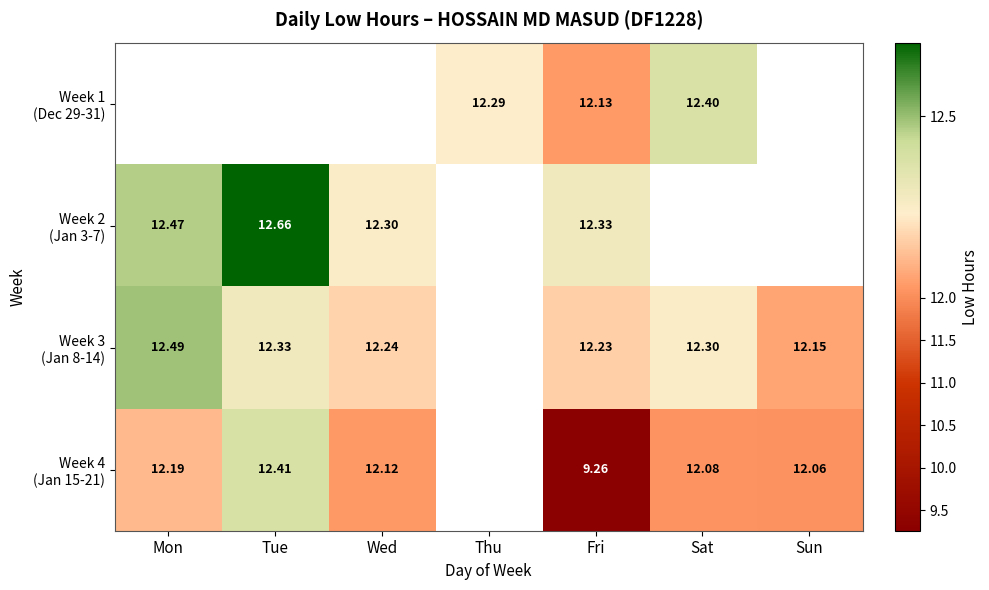

What is the minimum value shown in the chart?

9.3